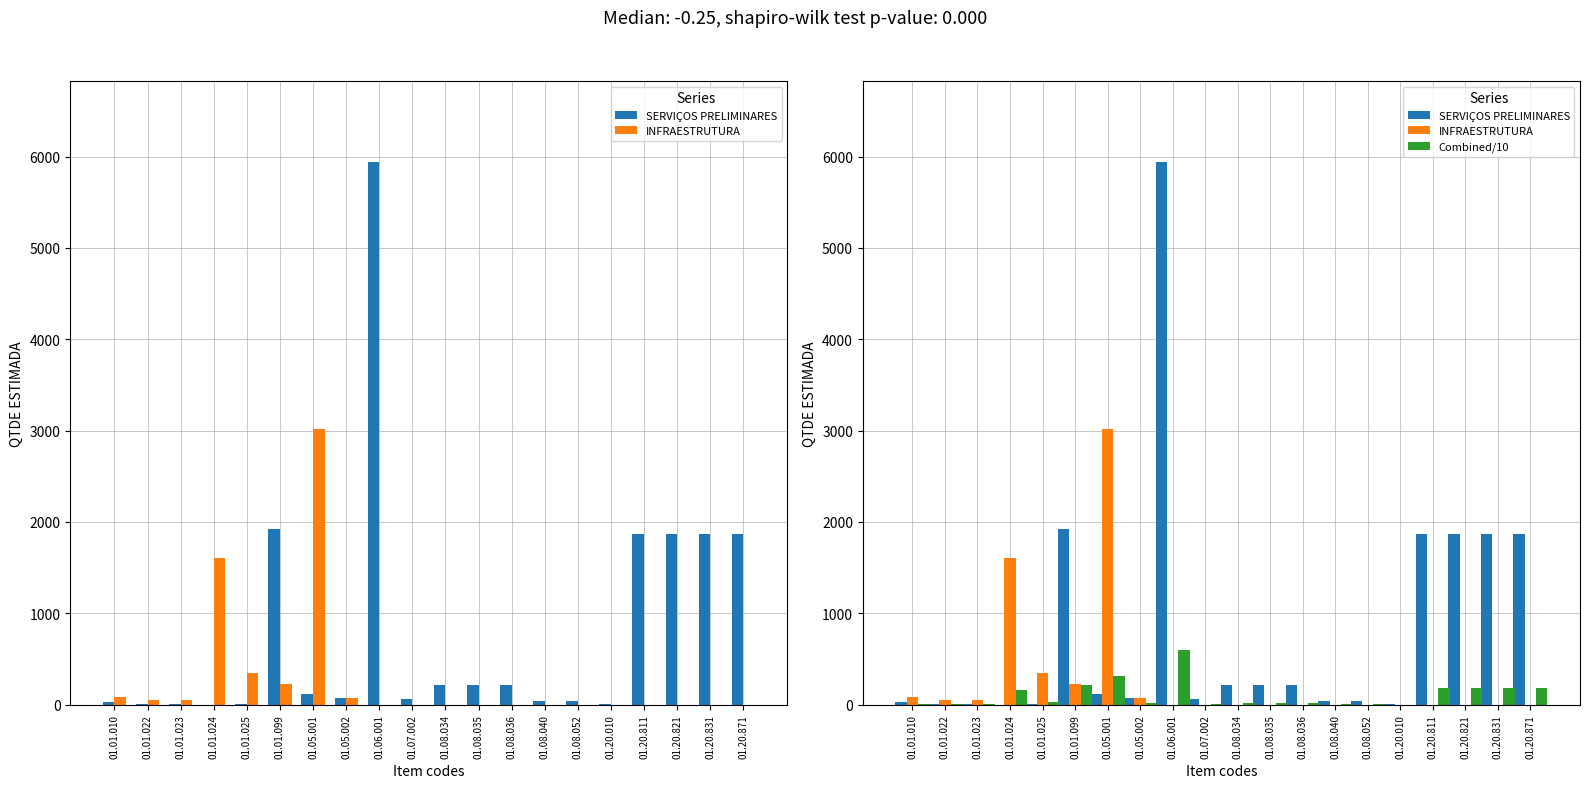

What is the approximate value of INFRAESTRUTURA at 01.05.002?

72.0